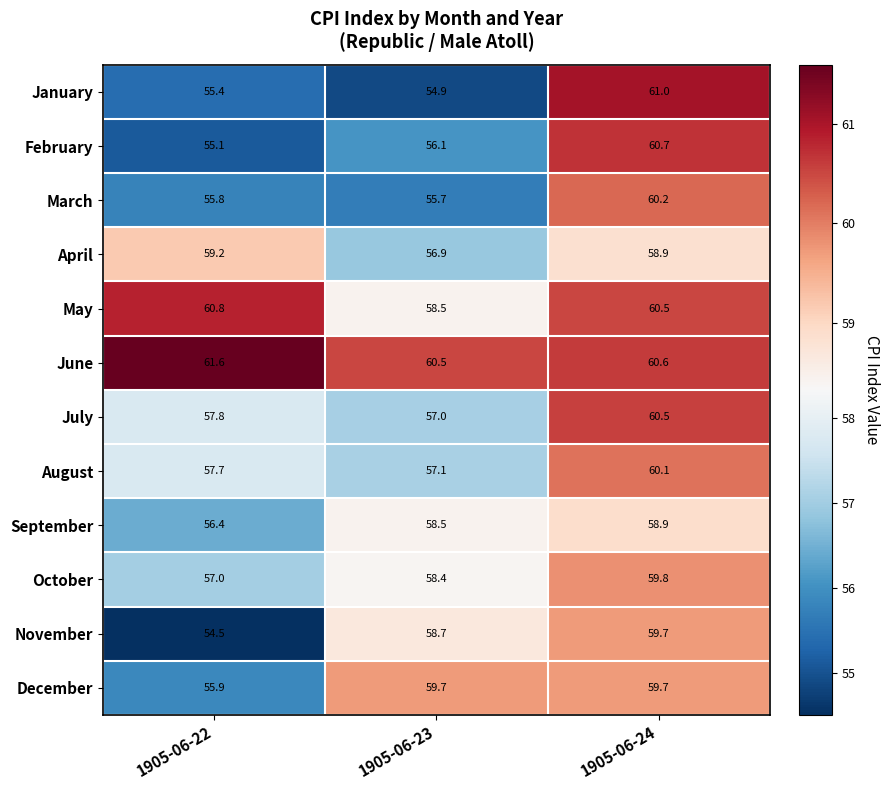

Is it true that January equals 83.2 at 1905-06-24?

False